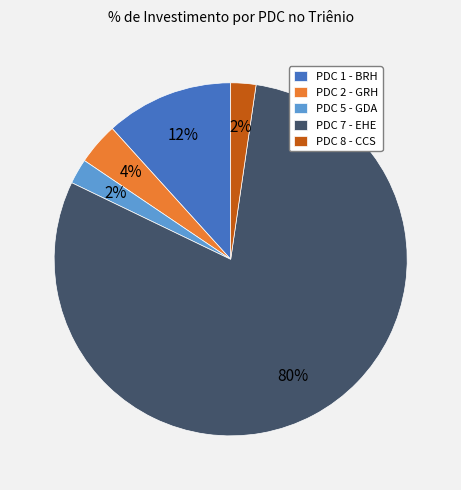

How many segments does this pie chart have?

5